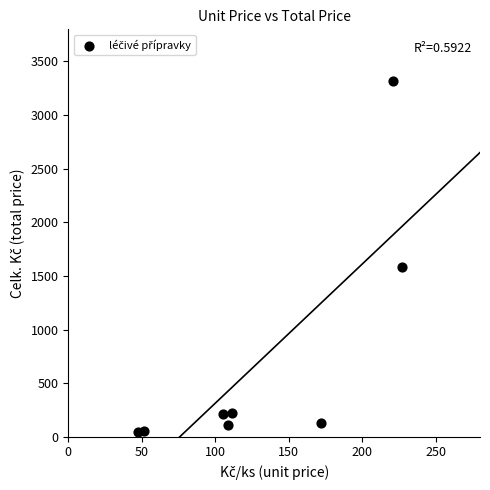

What Y value in the scatter plot is closest to 1682?

1587.6